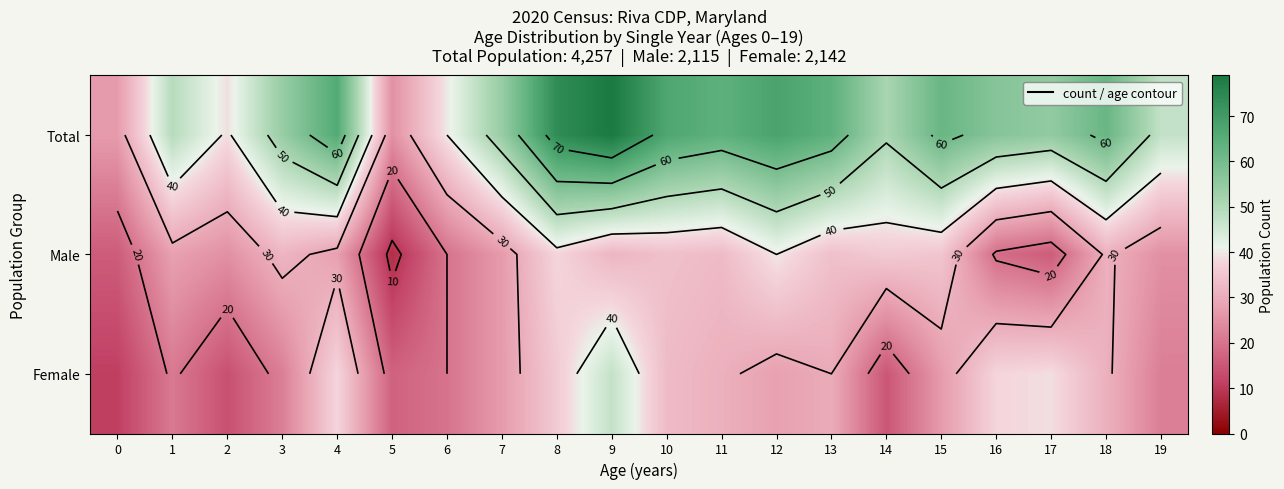

How many values in the Male series are below 31?

10